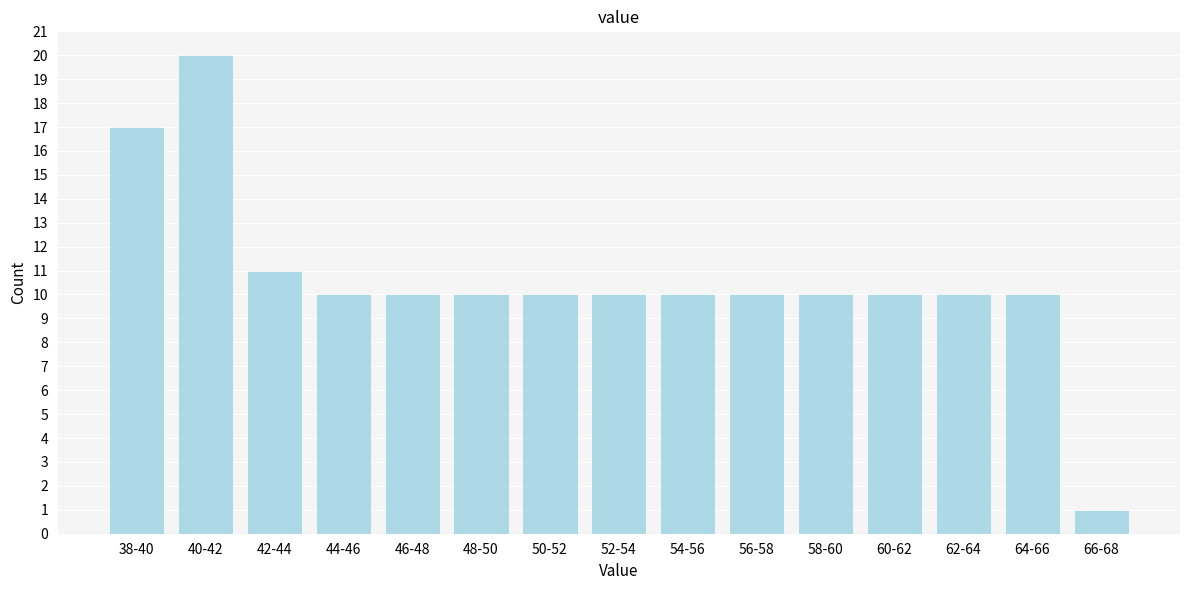

Reading right to left, list all the values displayed in this chart.

1	10	10	10	10	10	10	10	10	10	10	10	11	20	17